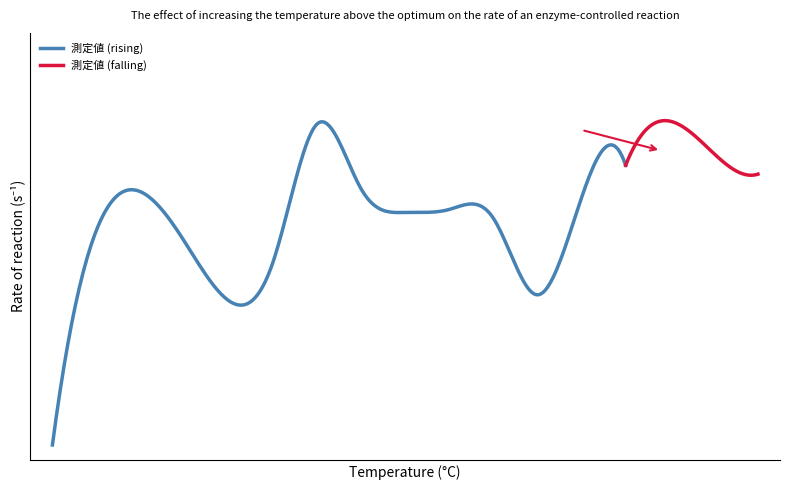

The value of 測定値 at 3 is 0.1. True or false?

False